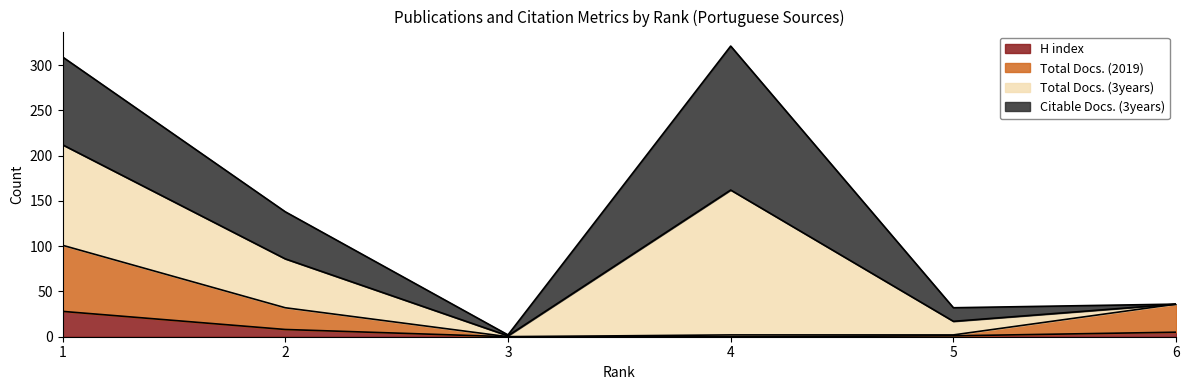

Is it true that H index equals -19 at 4?

False